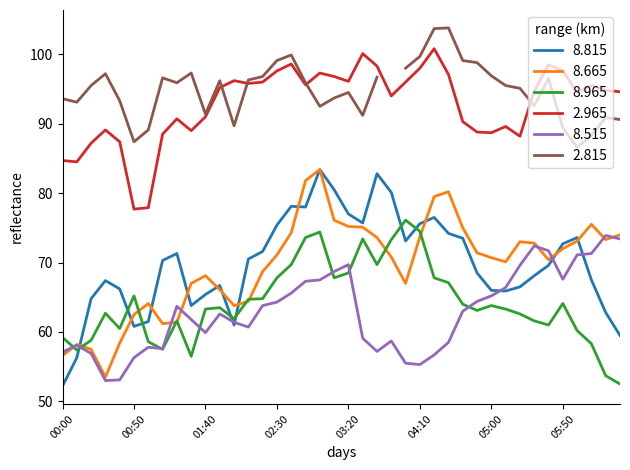

What is the sum of the 8.965 values at 2008/02/08 04:30 and 2008/02/08 06:20?

120.8